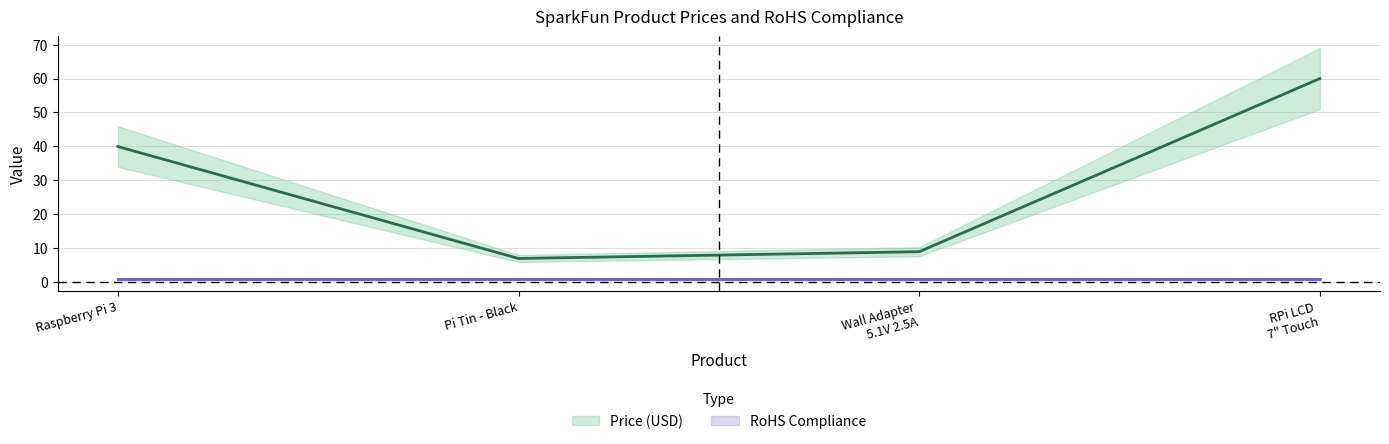

Where is the data nearest to the value 33?

Raspberry Pi 3